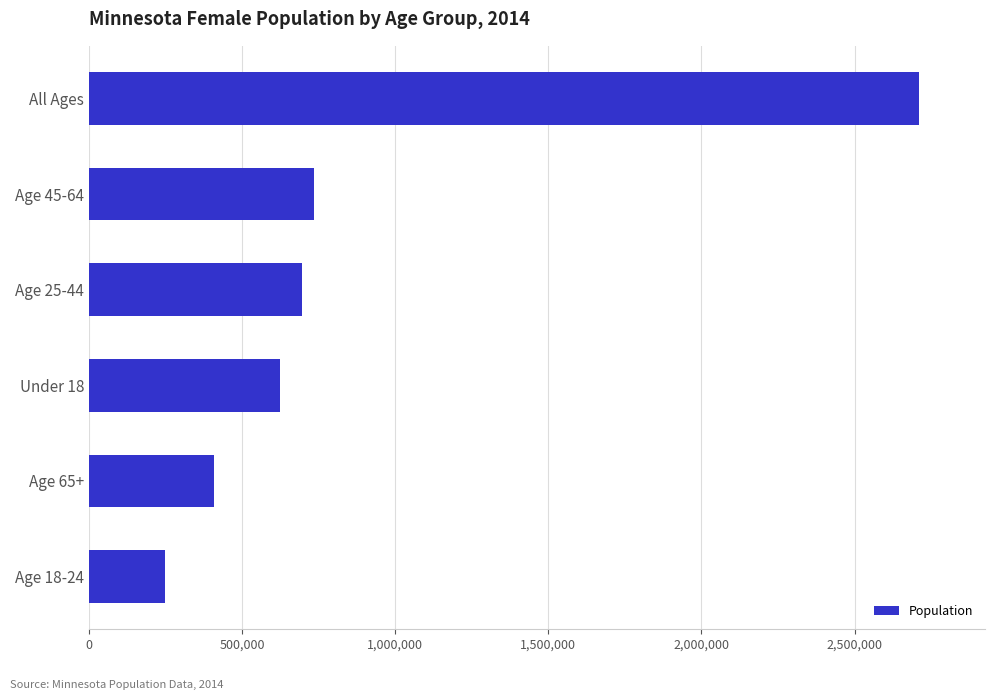

Which category has the highest value across all series?

All Ages